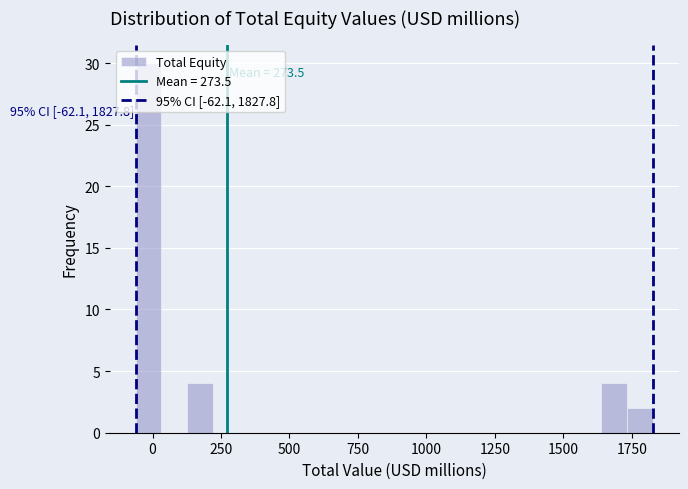

Around what value on the x-axis is the tallest bar? Give the approximate position of its centre, as read against the axis.

0